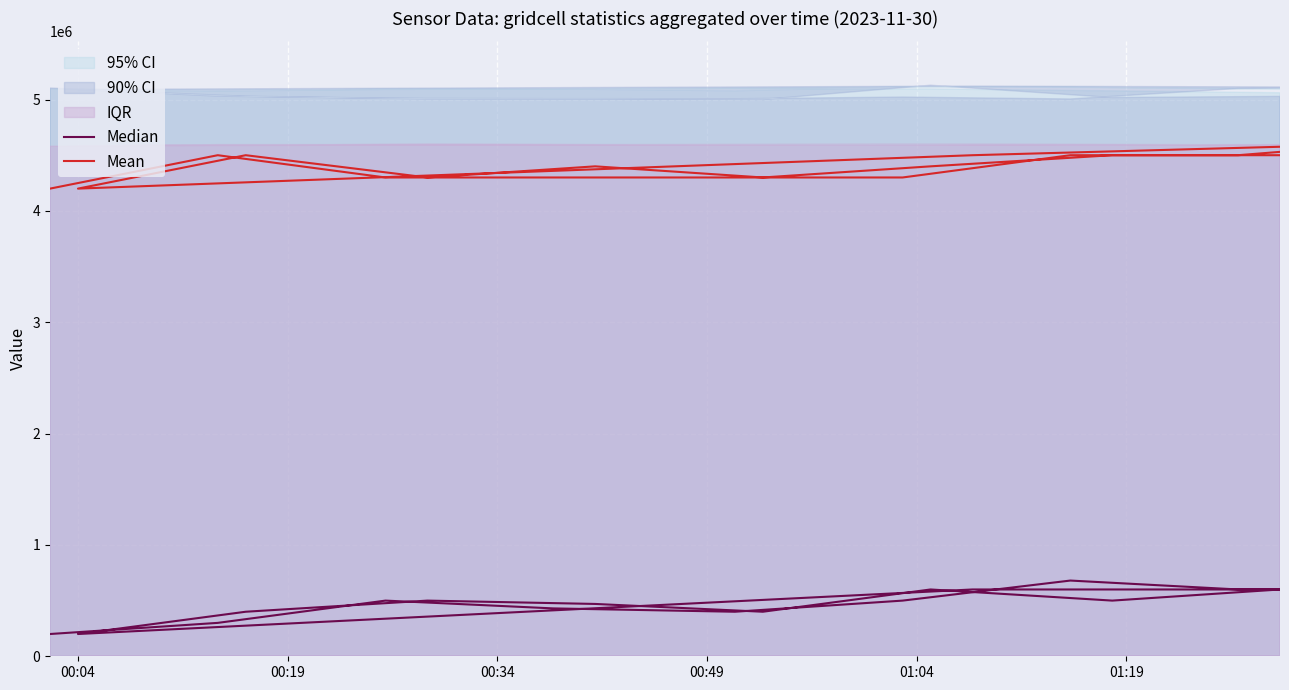

At which category does Median reach its first local valley?

01:04